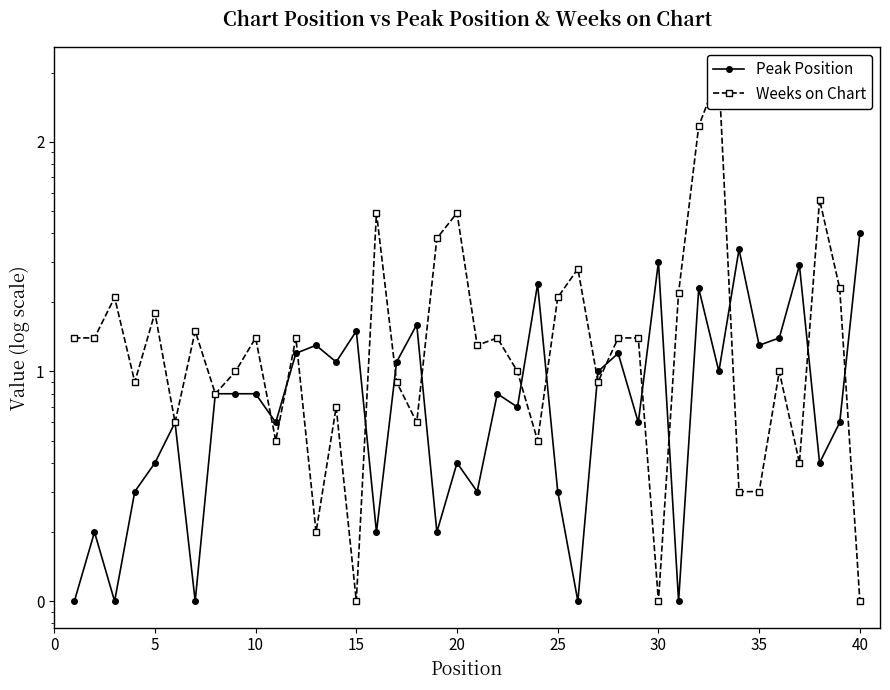

What is the difference between the maximum and minimum values in the Peak Position series?

39